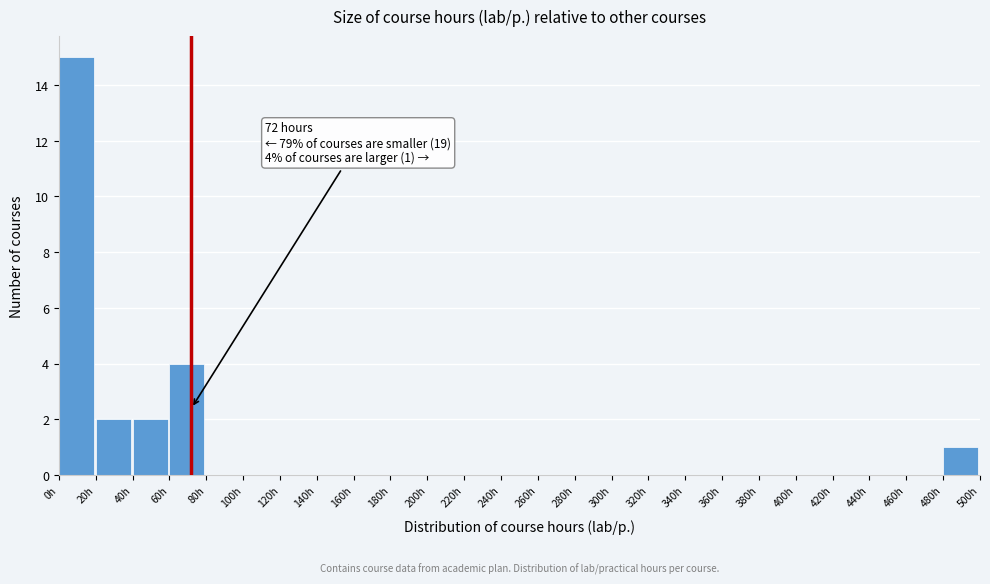

Over which range of the x-axis is the bar tallest?

0 to 20